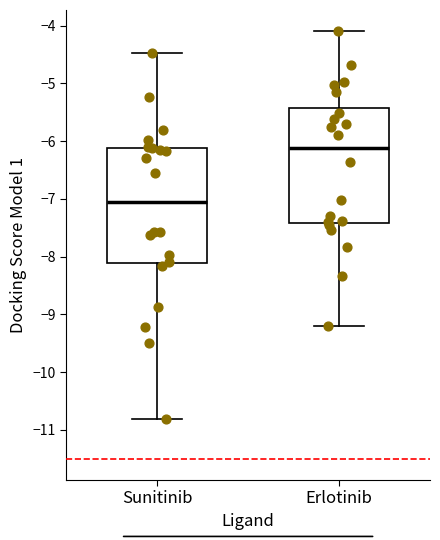

Reading left to right, read every box against the y-axis: the position of its median line, the range the box covers, and the ends of its whiskers. The values are not printed on the chart, so give them approximately, as read against the axis.

Sunitinib: median -7.1, box -8.1 to -6.1, whiskers -10.8 to -4.5
Erlotinib: median -6.1, box -7.4 to -5.4, whiskers -9.2 to -4.1